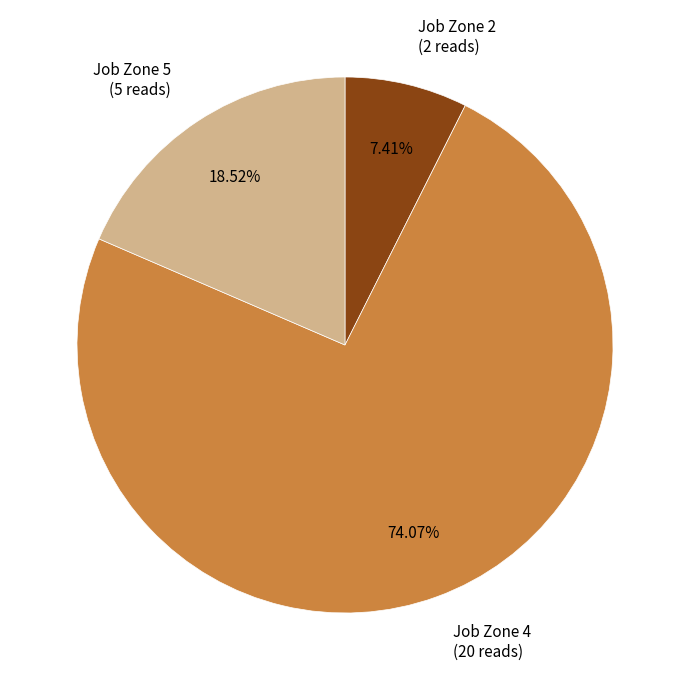

Do Job Zone 2 and Job Zone 5 together represent more than half of the pie?

No